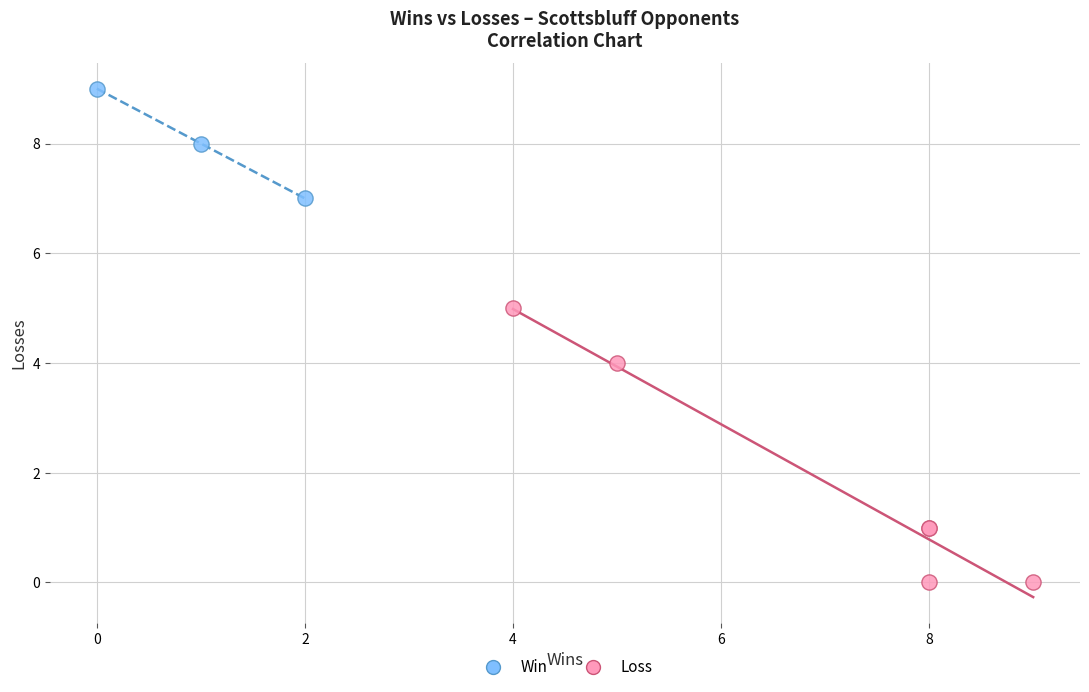

Which series contains the lowest Y value?

Loss